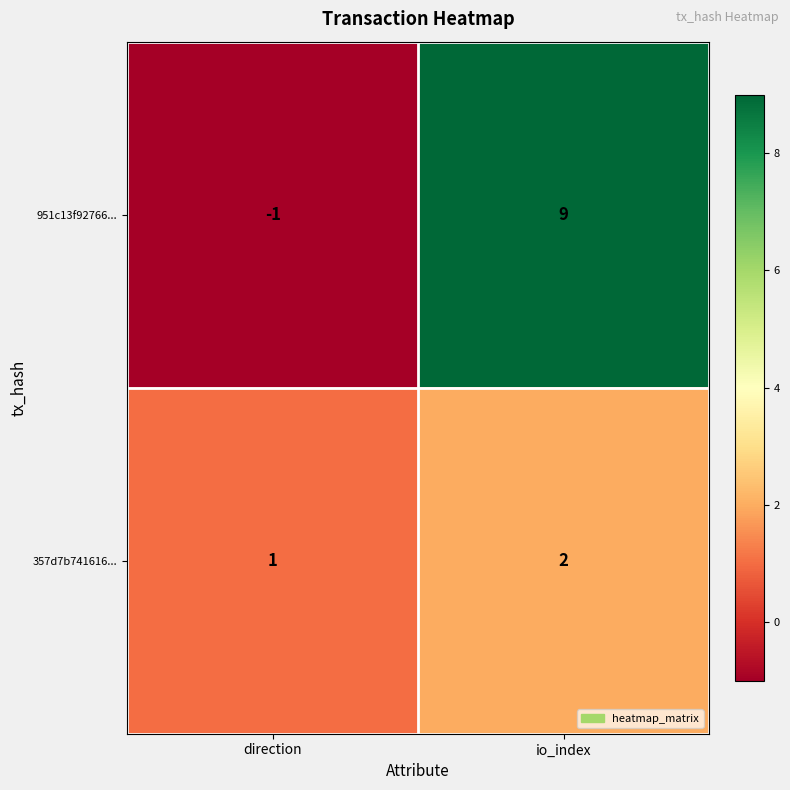

The value of 357d7b741616... at io_index is 2. True or false?

True